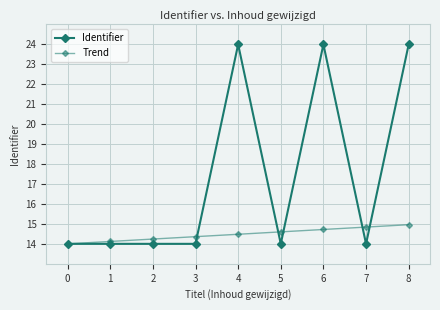

How many lines are shown in the chart?

2